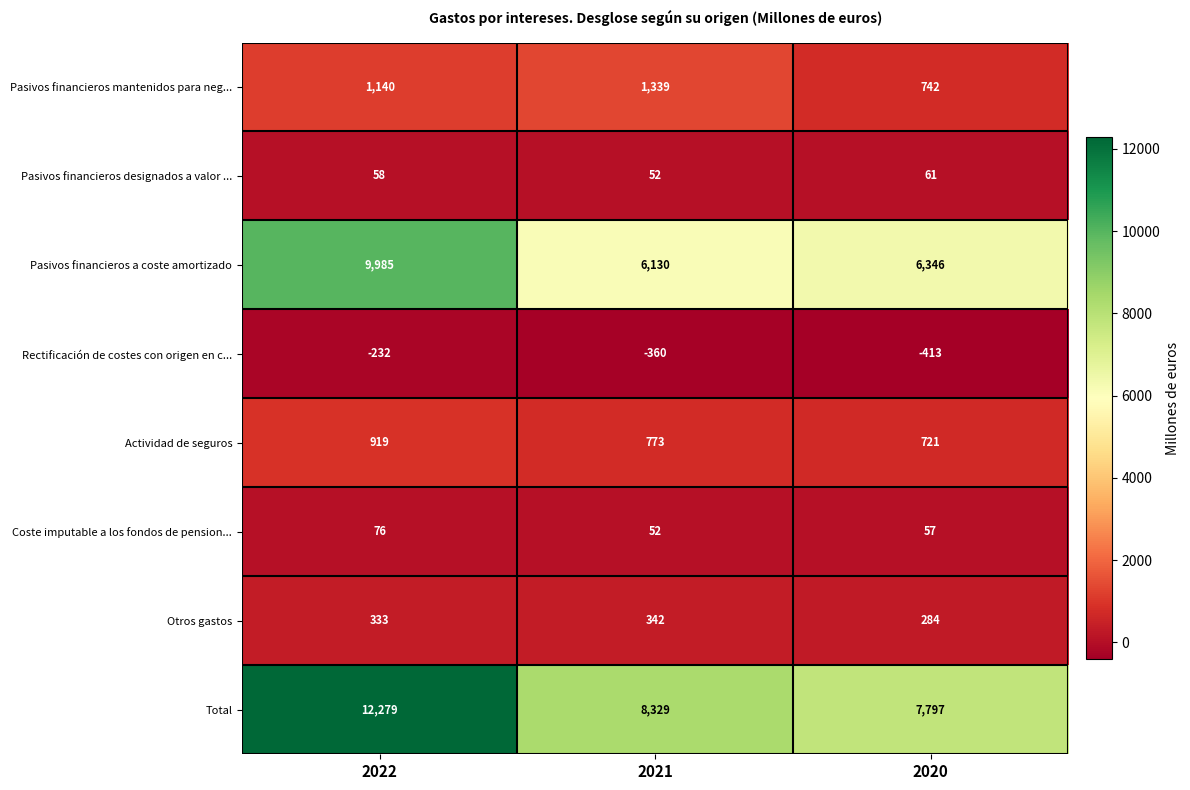

Reading right to left, transcribe all the data shown in this chart.

Pasivos financieros mantenidos para neg...: 742	1339	1140
Pasivos financieros designados a valor ...: 61	52	58
Pasivos financieros a coste amortizado: 6346	6130	9985
Rectificación de costes con origen en c...: -413	-360	-232
Actividad de seguros: 721	773	919
Coste imputable a los fondos de pension...: 57	52	76
Otros gastos: 284	342	333
Total: 7797	8329	12279